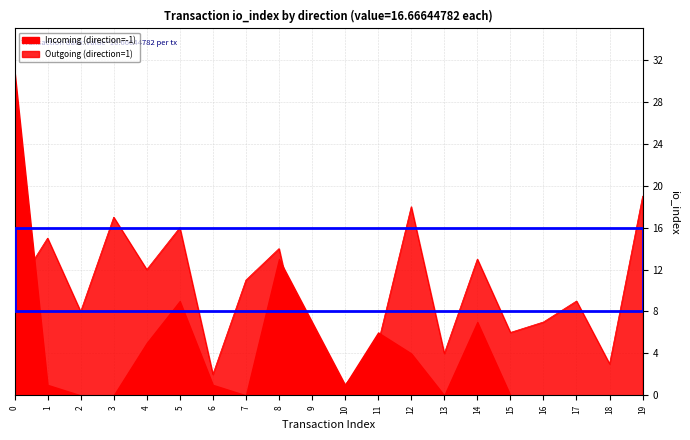

What is the difference between the values at 5 and 6?

14